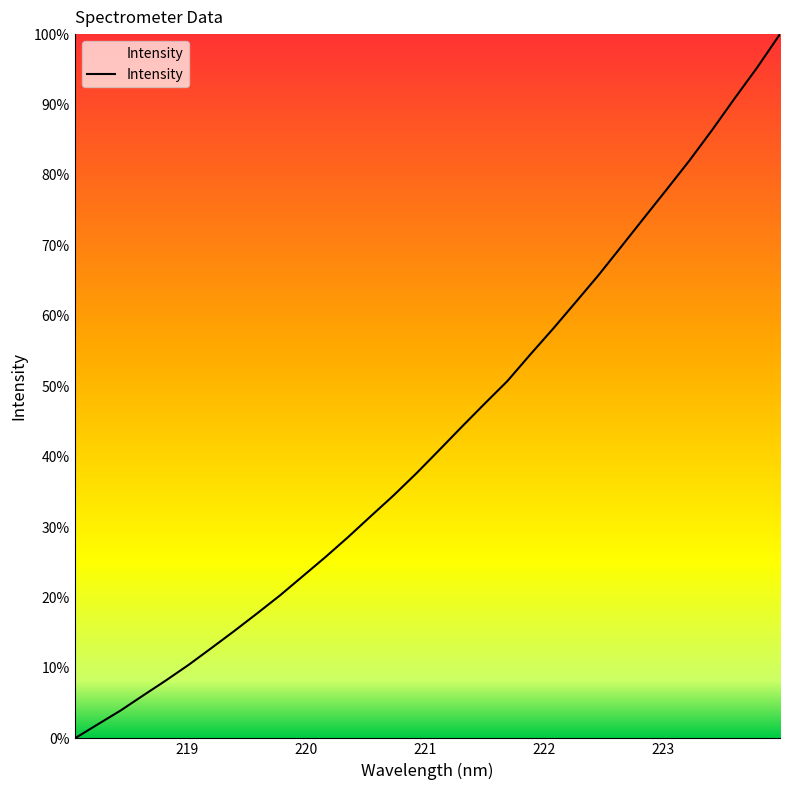

What is the difference between the maximum and minimum values?

100.0